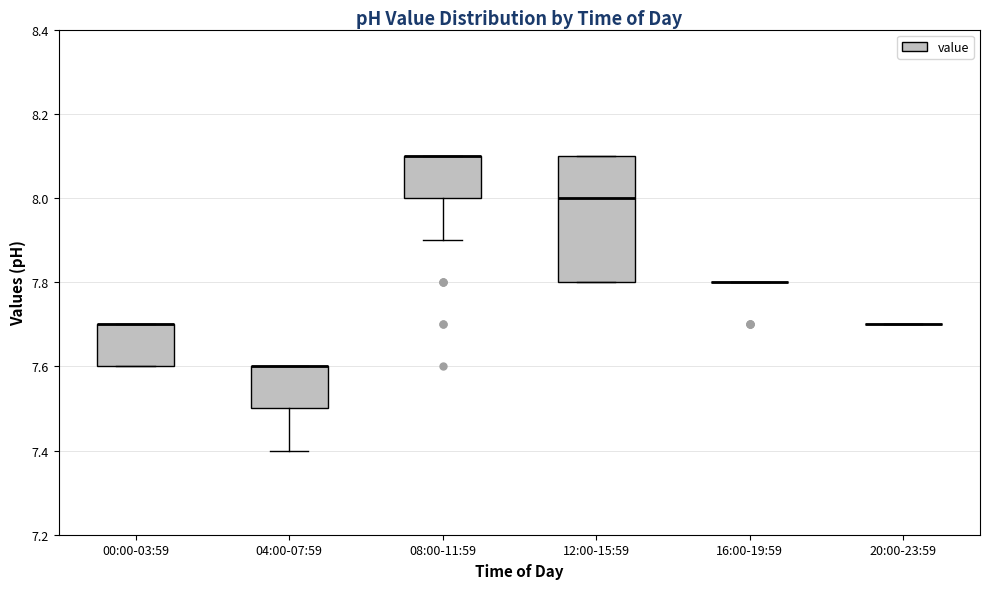

Reading left to right, transcribe this box plot: for each box, give where its median line is, the range the box spans, and where its two whiskers end, as read against the y-axis. The values are not printed on the chart, so give them approximately, as read against the axis.

00:00-03:59: median 7.7 (drawn on the box's upper edge), box 7.6 to 7.7, whiskers 7.6 to 7.7
04:00-07:59: median 7.6 (drawn on the box's upper edge), box 7.5 to 7.6, whiskers 7.4 to 7.6
08:00-11:59: median 8.1 (drawn on the box's upper edge), box 8.0 to 8.1, whiskers 7.9 to 8.1
12:00-15:59: median 8.0, box 7.8 to 8.1, whiskers 7.8 to 8.1
16:00-19:59: box collapsed to a line at 7.8, whiskers 7.8 to 7.8
20:00-23:59: box collapsed to a line at 7.7, whiskers 7.7 to 7.7